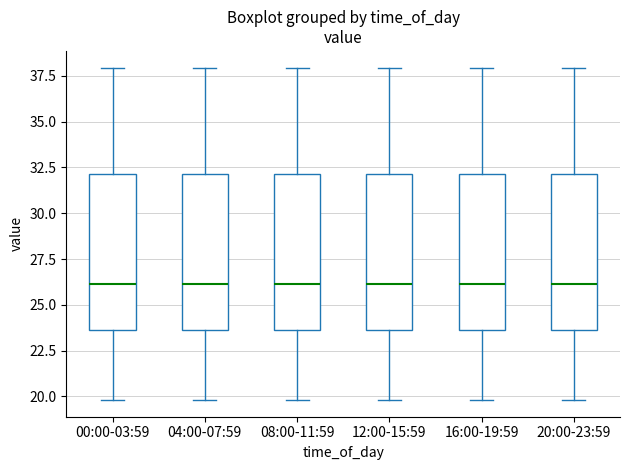

Where does the lower whisker of the box for 04:00-07:59 end on the y-axis? The values are not printed on the chart, so give them approximately, as read against the axis.

20.0